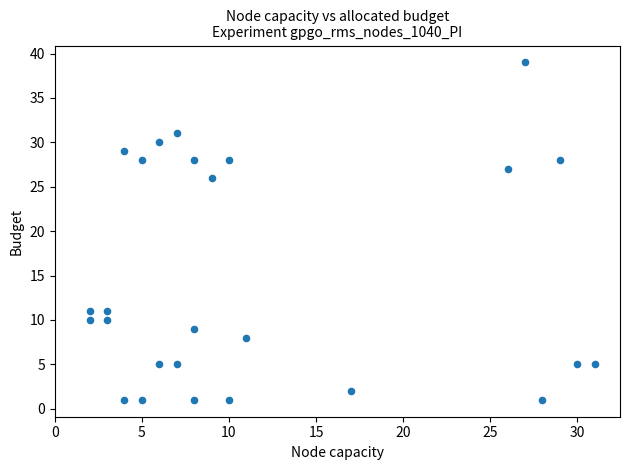

What is the range of X values (max minus min)?

29